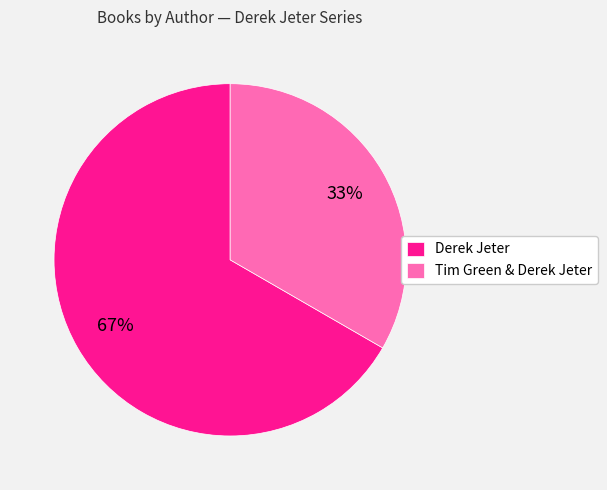

Does Tim Green & Derek Jeter account for over 50% of the chart?

No